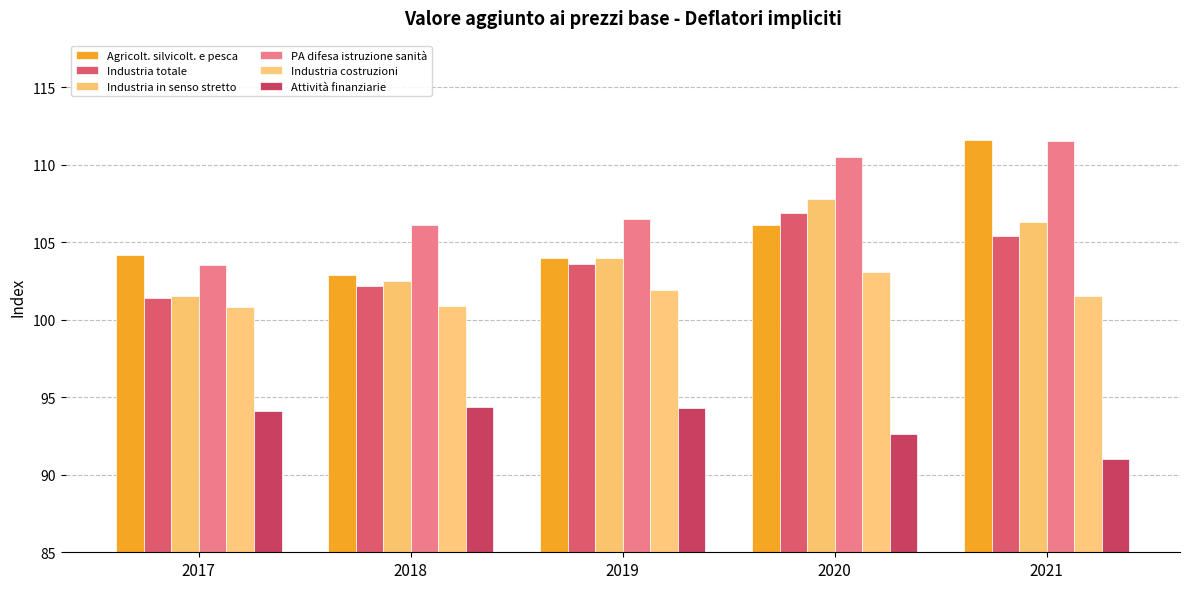

Between 2021 and 2018, which is larger?

2021